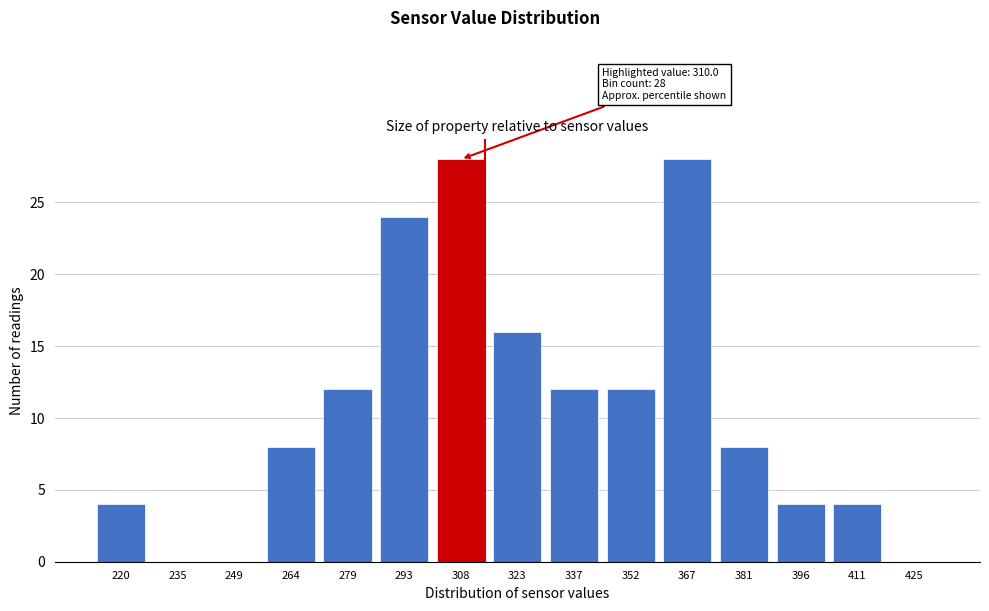

Reading left to right, list all the values displayed in this chart.

220=4	235=0	249=0	264=8	279=12	293=24	308=28	323=16	337=12	352=12	367=28	381=8	396=4	411=4	425=0